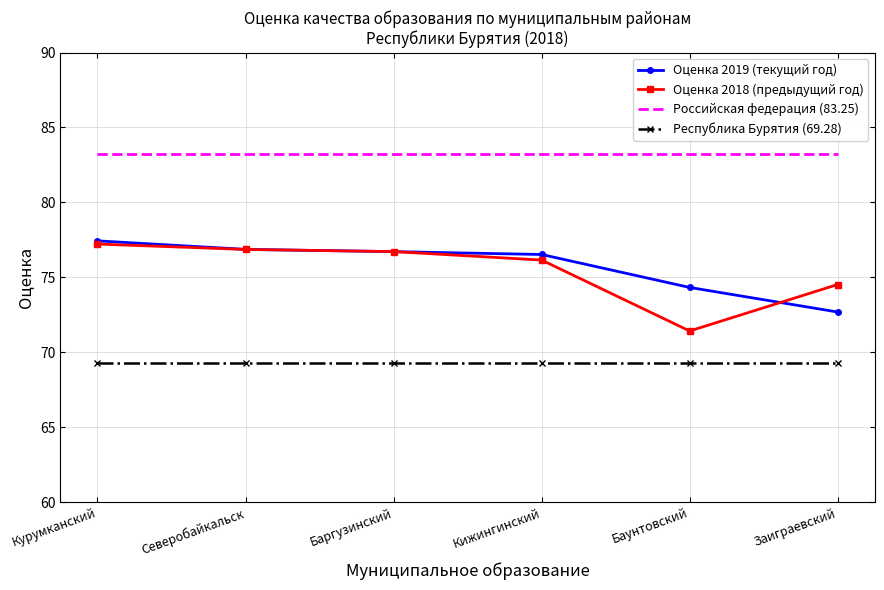

Rank the series at Заиграевский from lowest to highest value.

Республика Бурятия (69.28), Оценка 2019 (текущий год), Оценка 2018 (предыдущий год), Российская федерация (83.25)